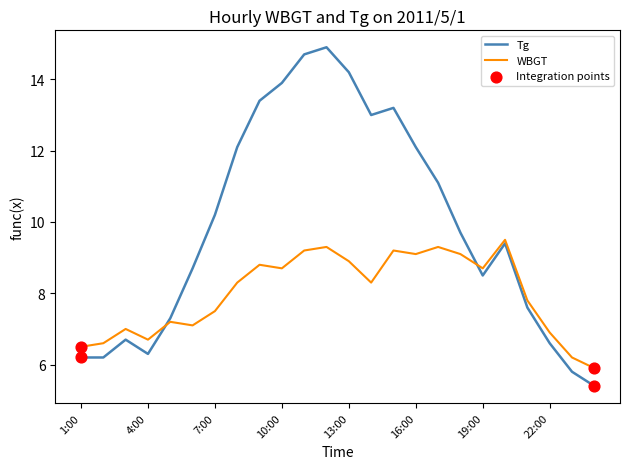

List the series in order of their peak value, lowest first.

WBGT, Tg